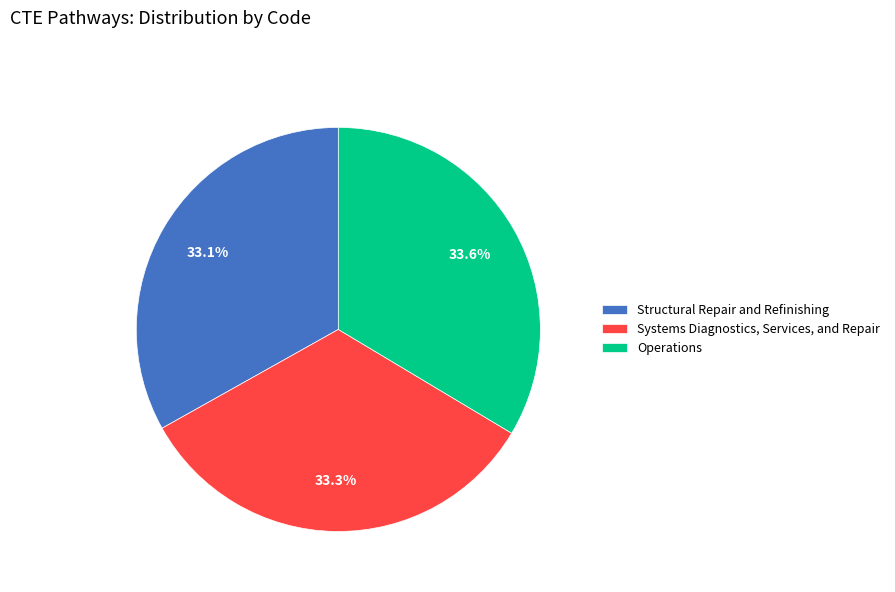

Do Operations and Structural Repair and Refinishing together represent more than half of the pie?

Yes